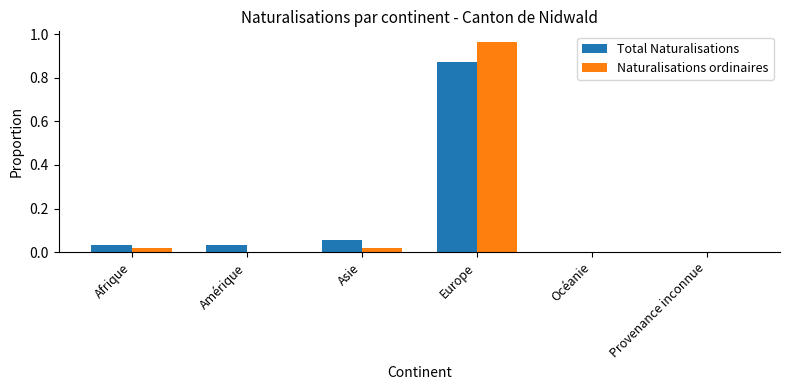

The Naturalisations ordinaires series shows 0.0 at Provenance inconnue. True or false?

True